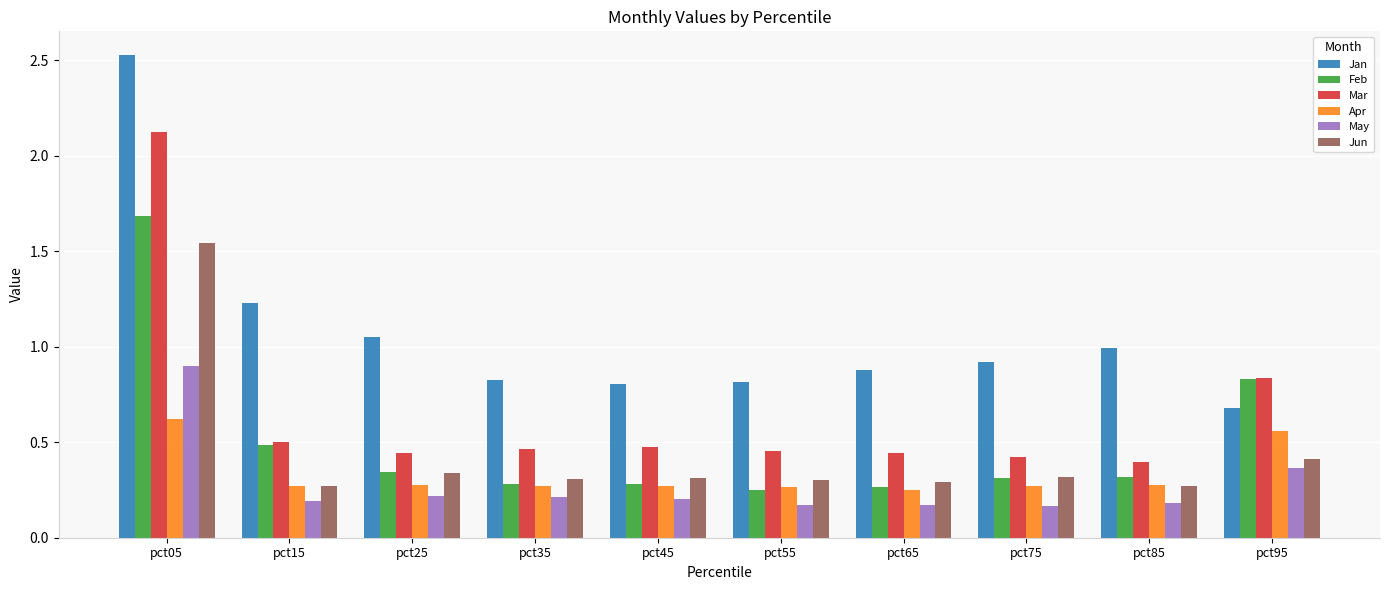

What is the greatest value displayed?

2.5